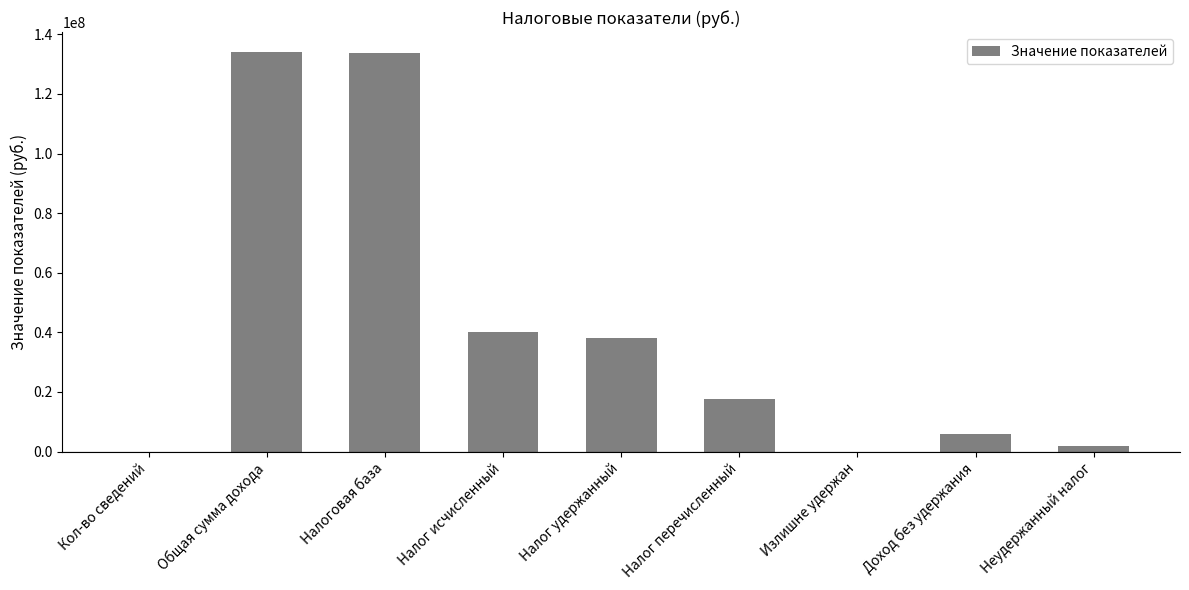

Are the bars horizontal?

No